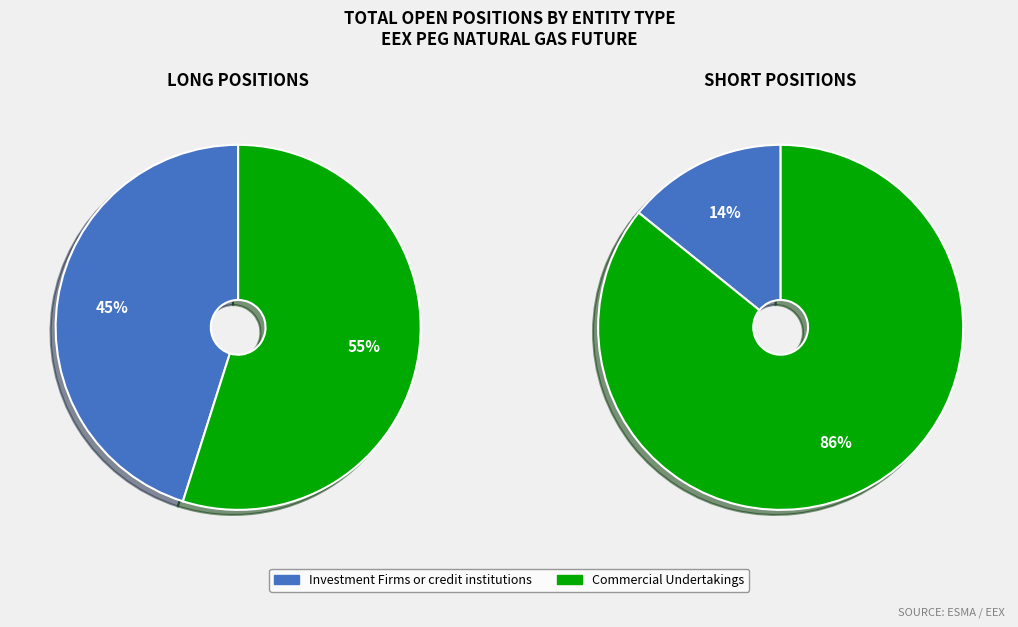

How many segments does this pie chart have?

2